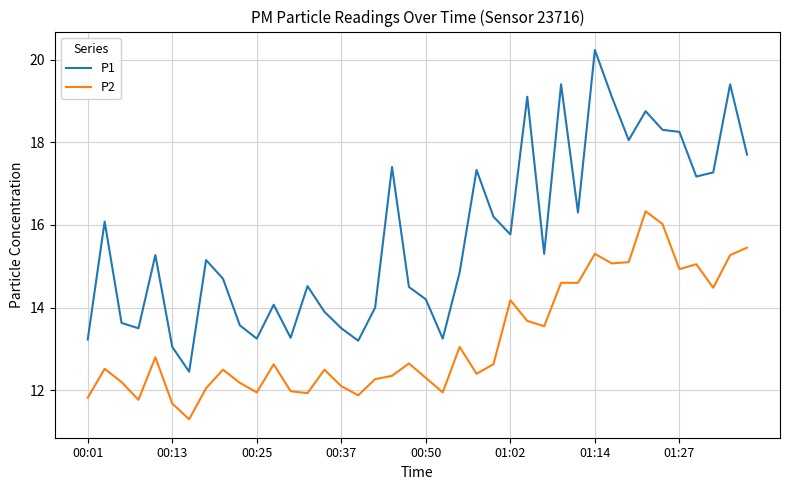

What is the minimum value for P2?

11.3